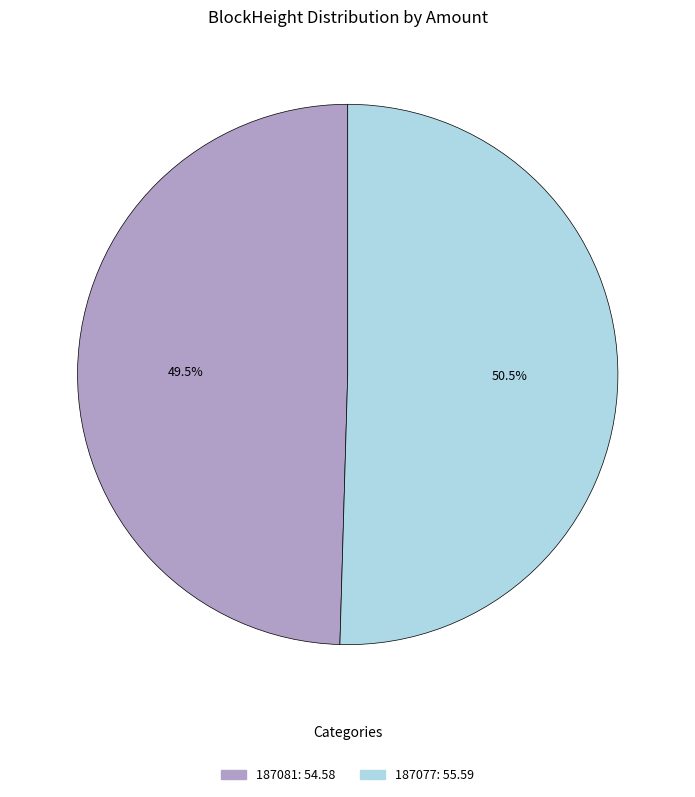

Approximately how many times larger is the value at 187077 compared to 187081?

1.0